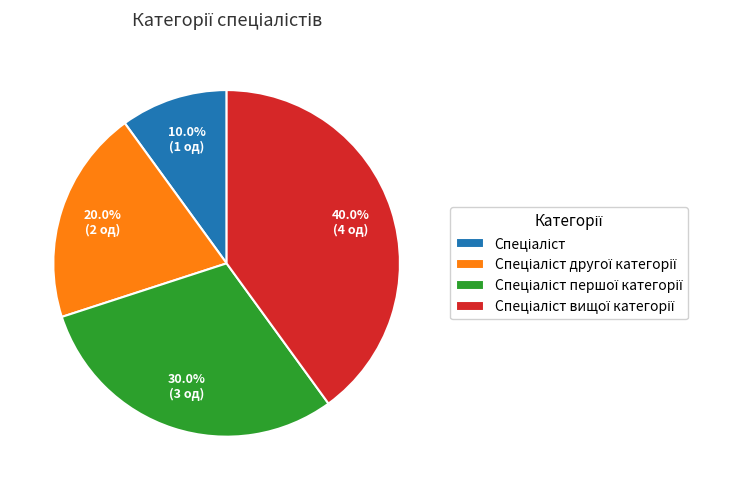

Is there a majority slice in this chart?

No